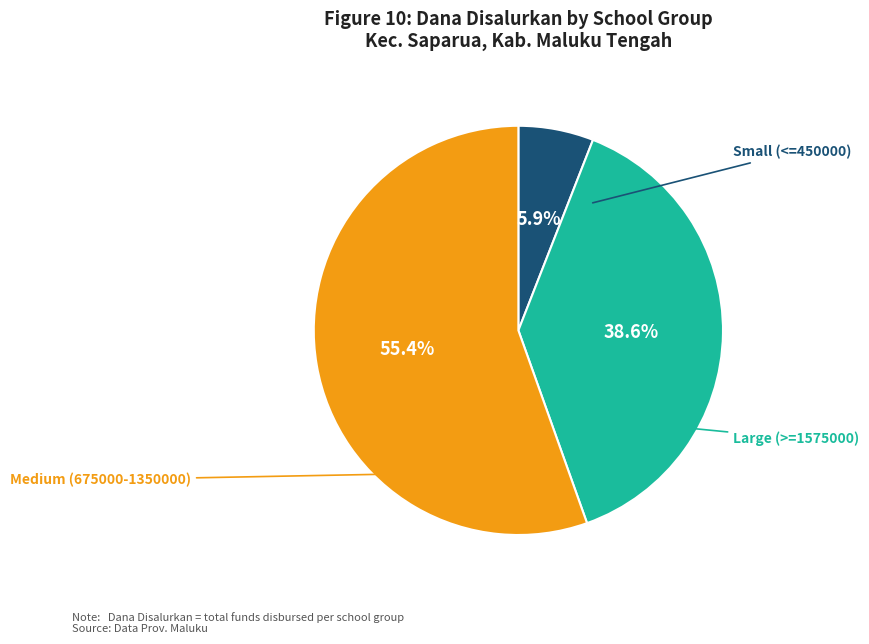

Is there any slice that represents more than half of the pie?

Yes